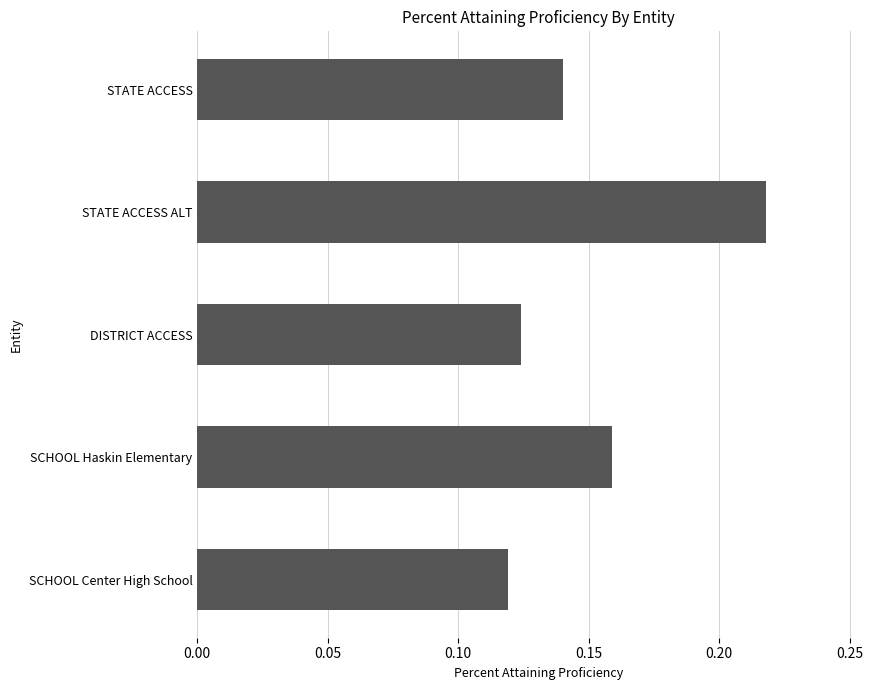

The value at STATE ACCESS ALT is 0.1. True or false?

False